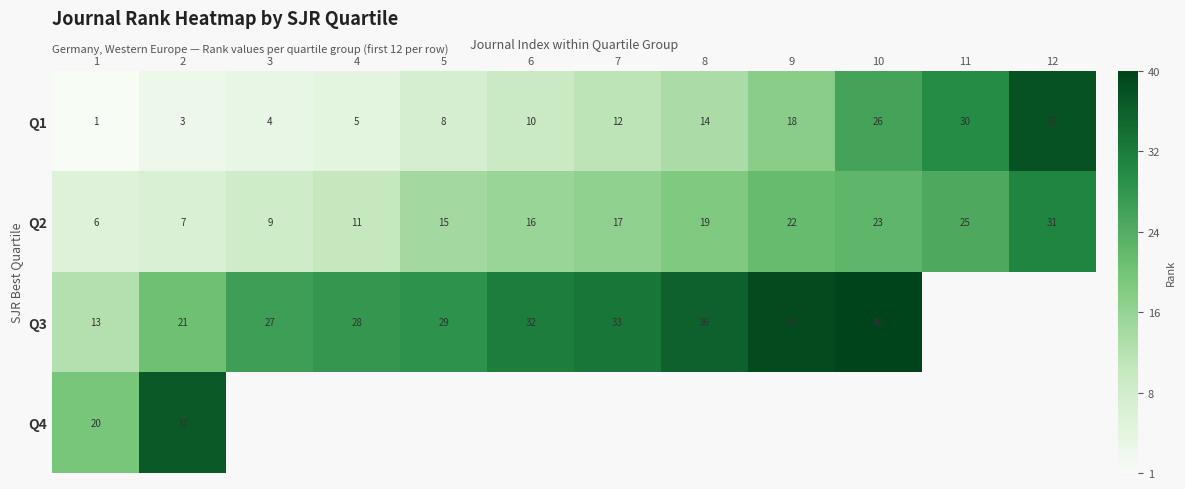

Which category has the highest value in the Q1 series?

12